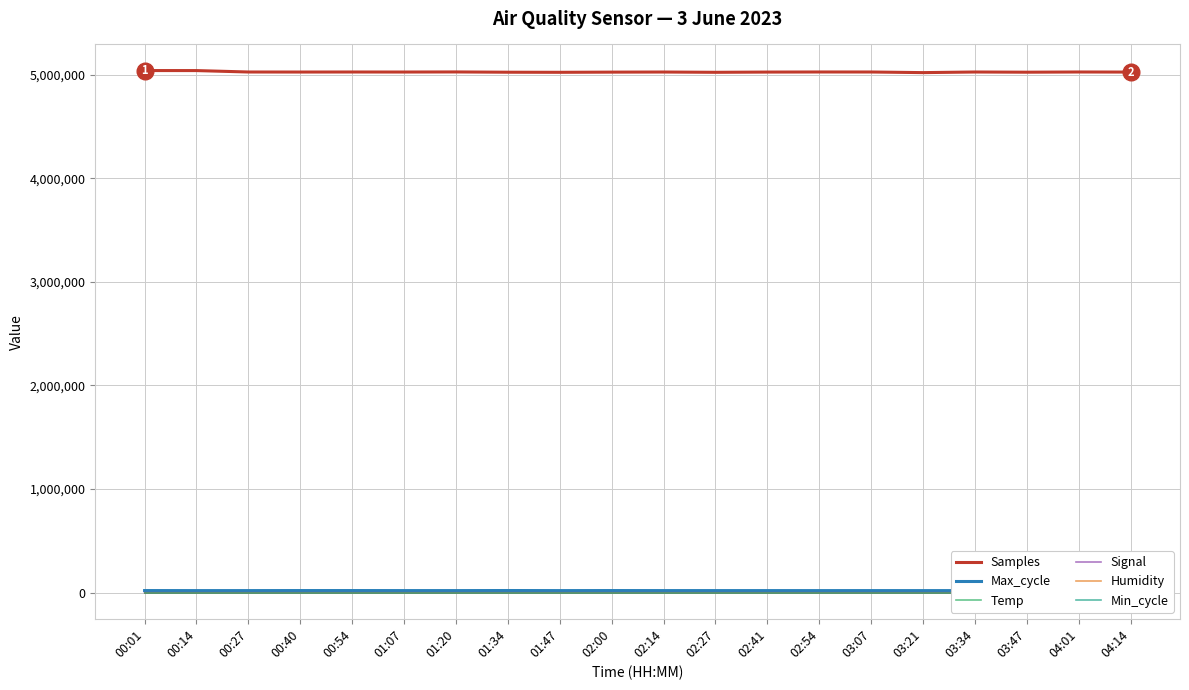

What is the maximum value shown in the chart?

5039126.0